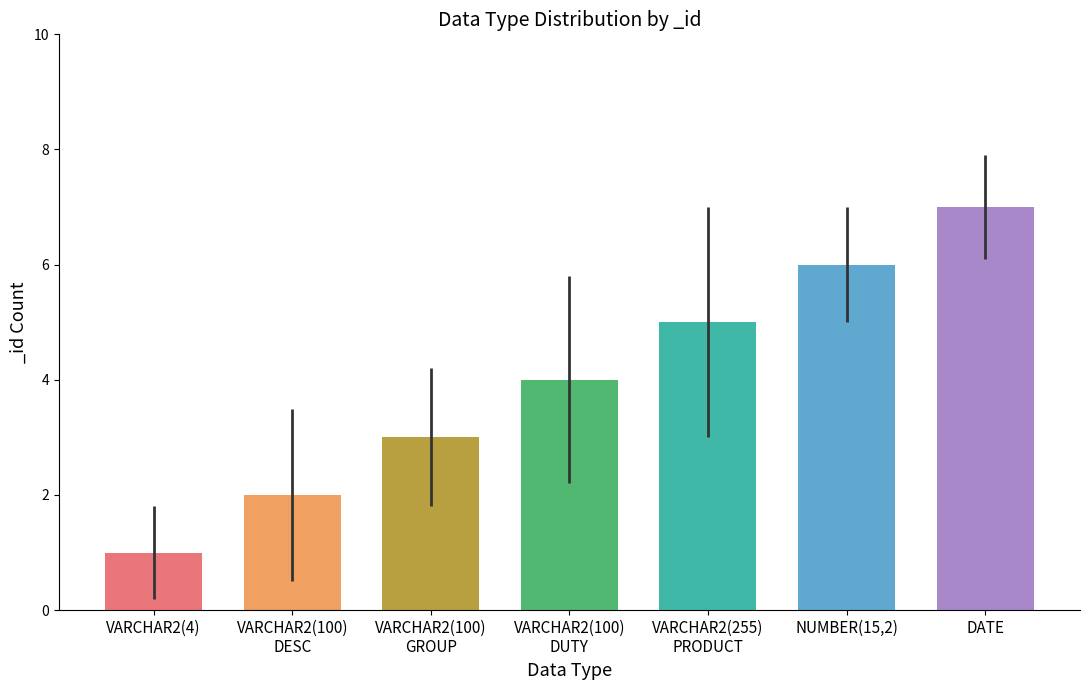

Read the value at DATE.

7